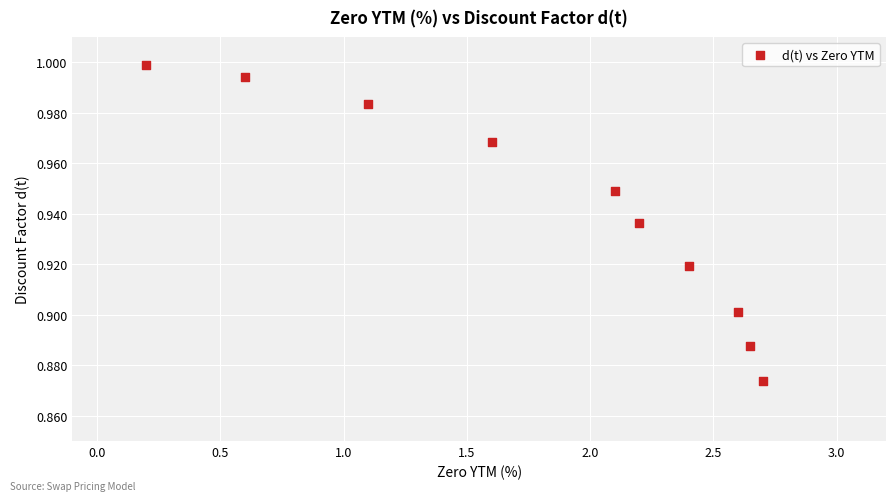

What is the range of X values (max minus min)?

2.5